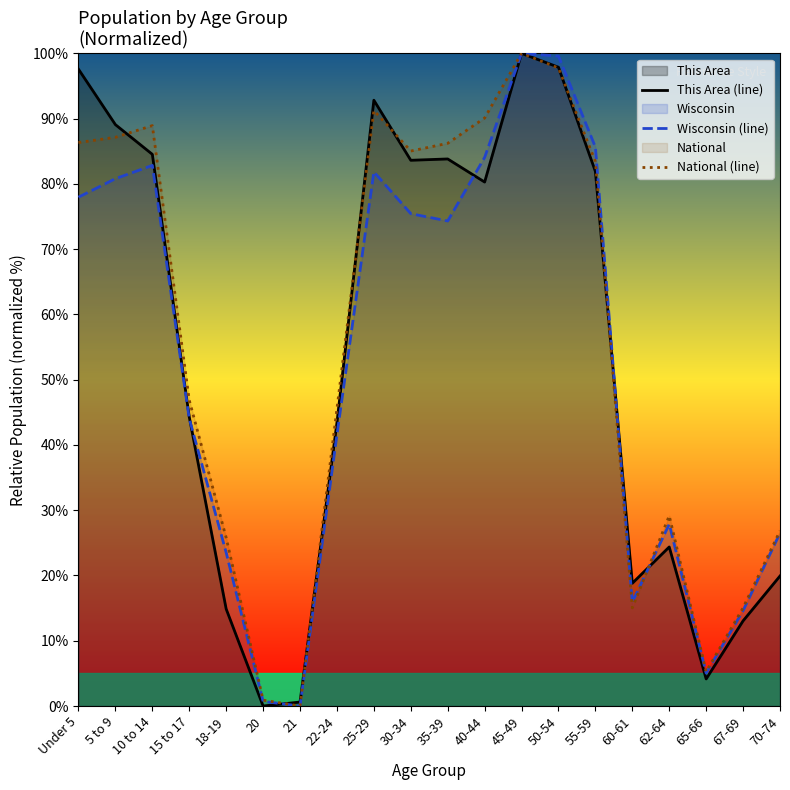

List the series in order of their overall mean, highest first.

National (line), This Area (line), Wisconsin (line)